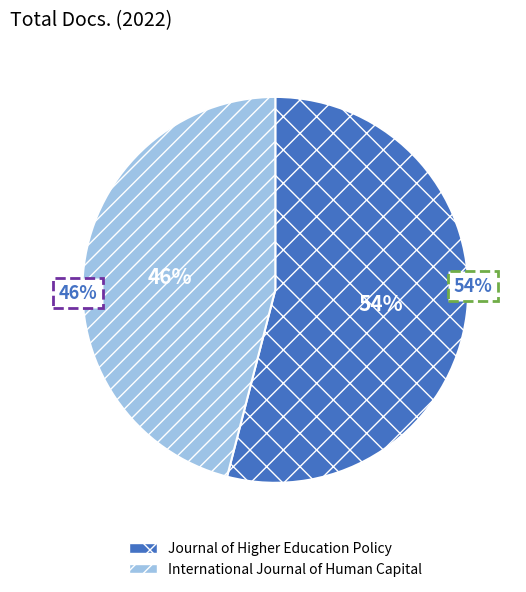

To the nearest percent, what is the average slice percentage?

50%